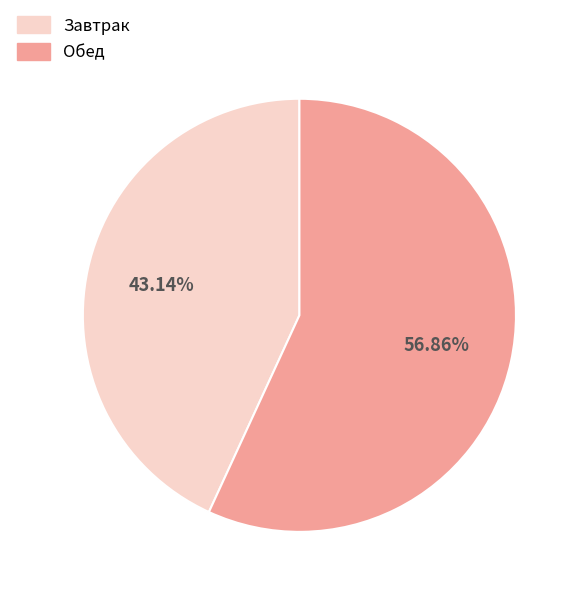

Is there a majority slice in this chart?

Yes